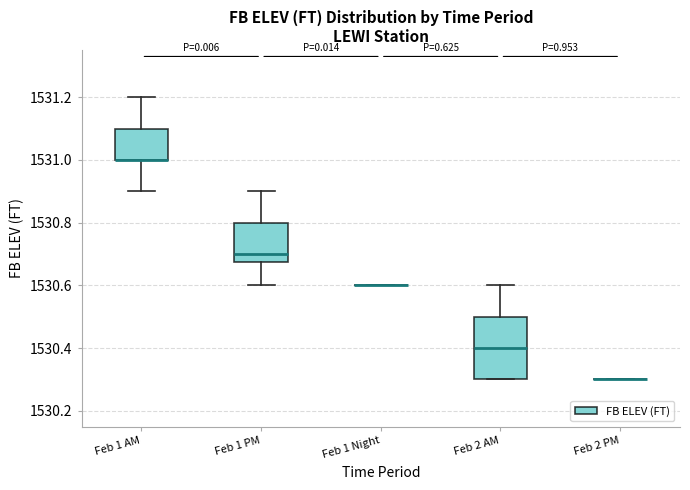

Reading left to right, transcribe this box plot: for each box, give where its median line is, the range the box spans, and where its two whiskers end, as read against the y-axis. The values are not printed on the chart, so give them approximately, as read against the axis.

Feb 1 AM: median 1531.00 (drawn on the box's lower edge), box 1531.00 to 1531.10, whiskers 1530.90 to 1531.20
Feb 1 PM: median 1530.70, box 1530.68 to 1530.80, whiskers 1530.60 to 1530.90
Feb 1 Night: box collapsed to a line at 1530.60, whiskers 1530.60 to 1530.60
Feb 2 AM: median 1530.40, box 1530.30 to 1530.50, whiskers 1530.30 to 1530.60
Feb 2 PM: box collapsed to a line at 1530.30, whiskers 1530.30 to 1530.30